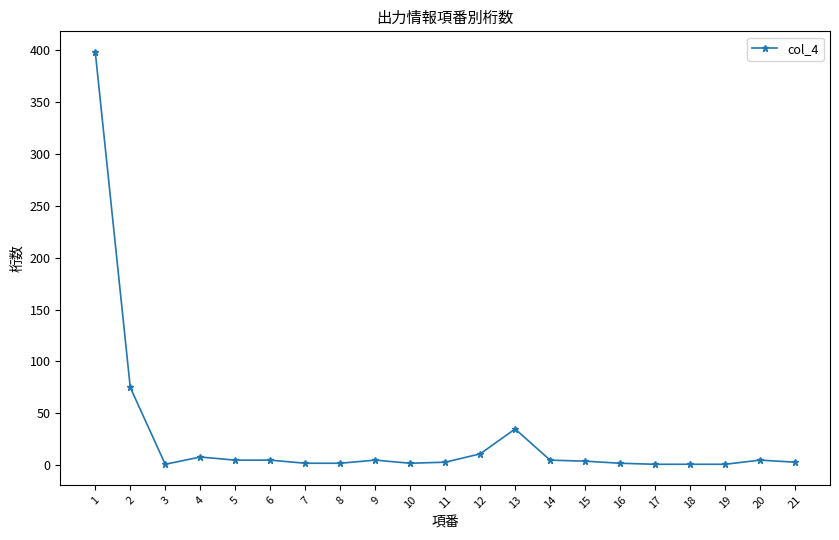

What is the difference between the second highest and second lowest values?

74